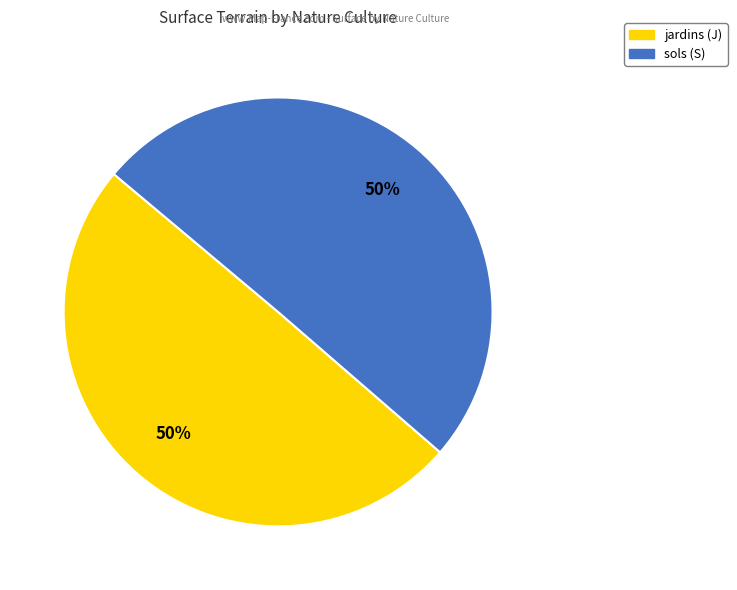

To the nearest percent, what is the combined percentage of jardins (J) and sols (S)?

100%